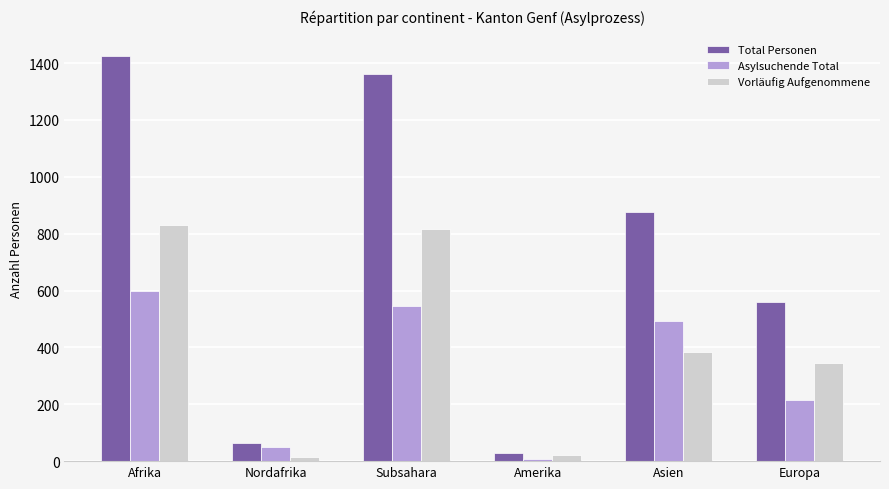

What is the label of the 2nd bar from the right?

Asien